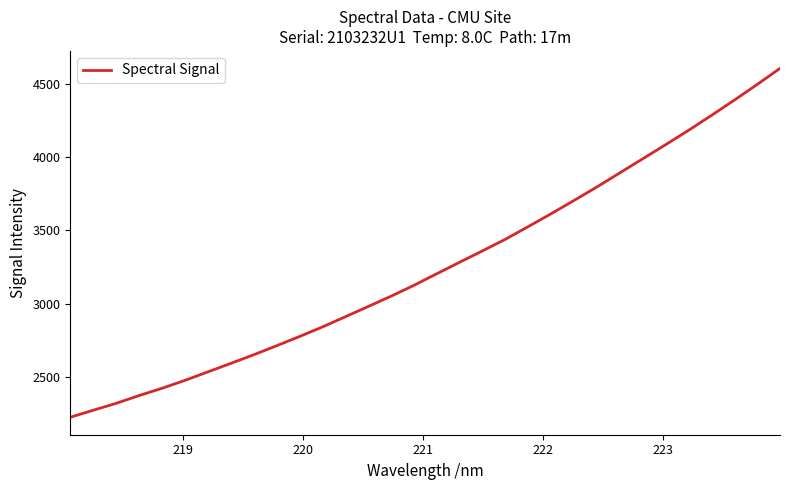

What is the smallest value displayed?

2223.9